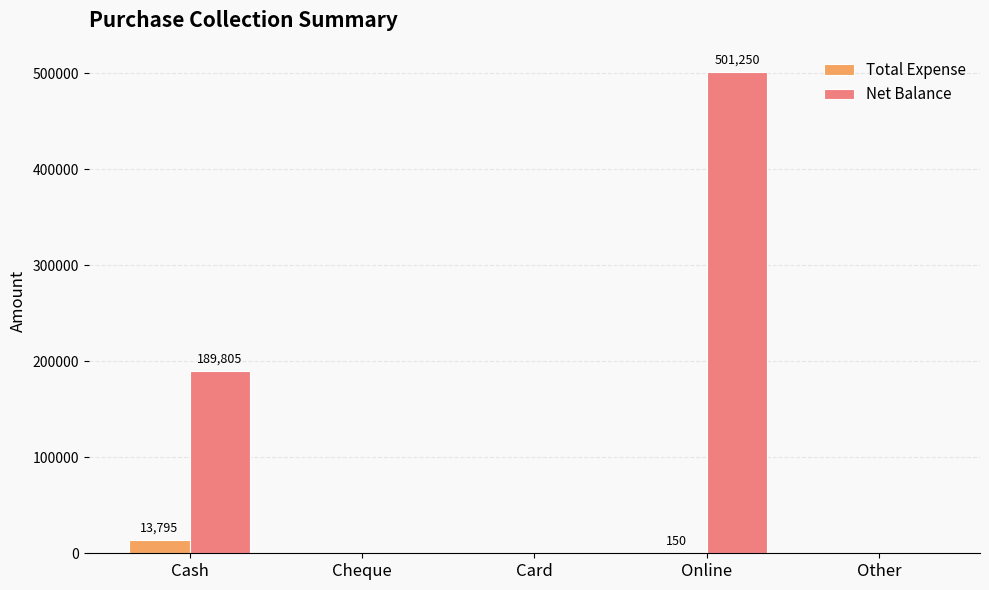

Does the chart contain stacked bars?

No